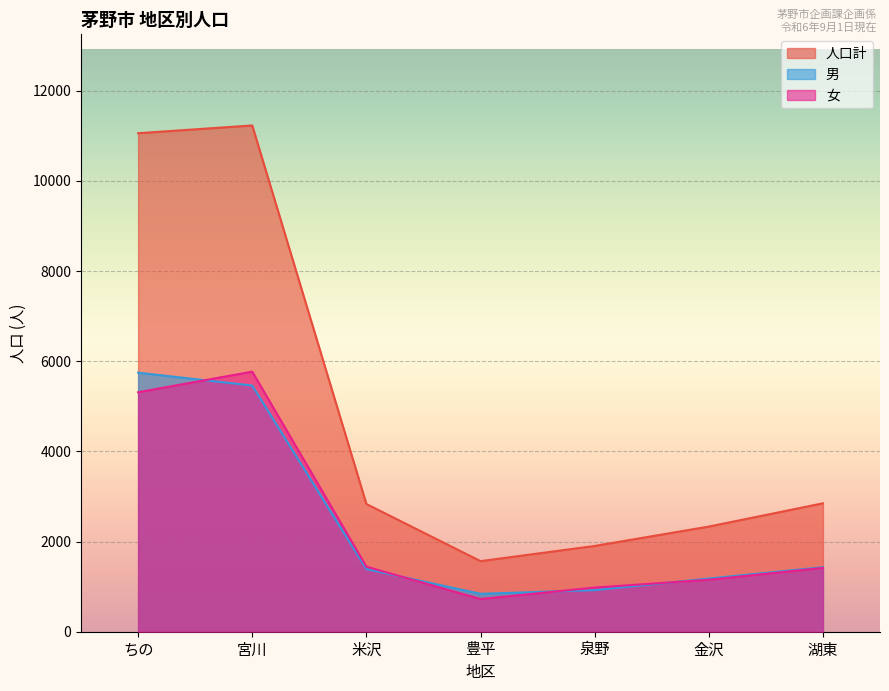

What value does the 人口計 series have at 泉野?

1903